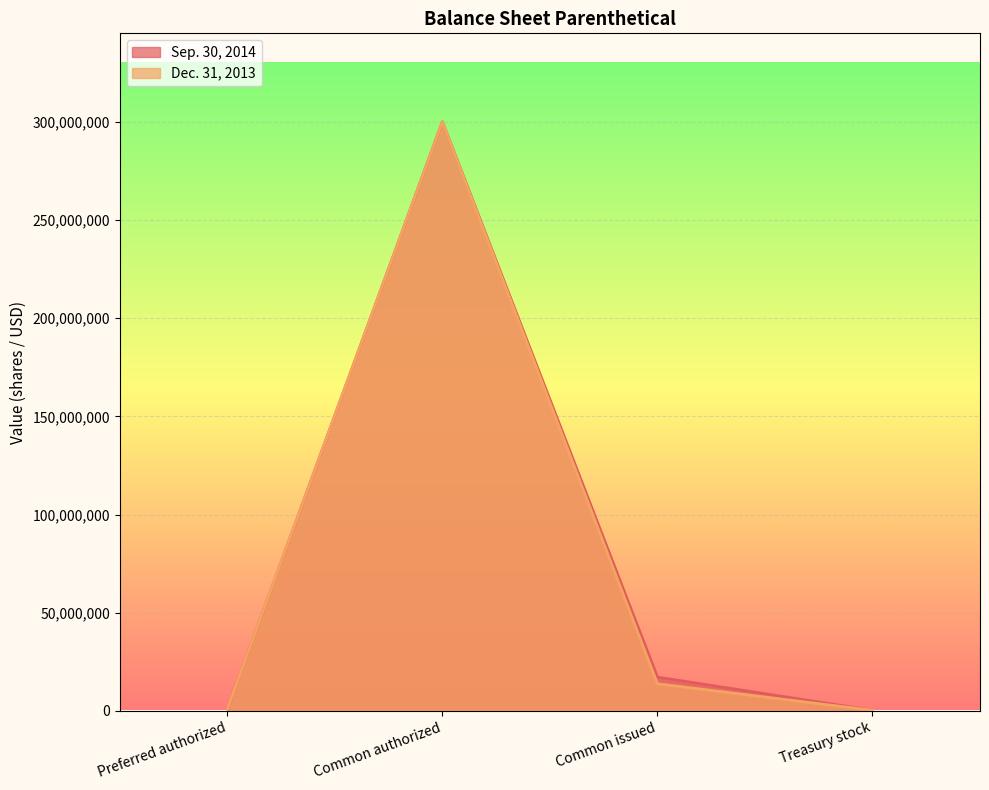

At which label is Dec. 31, 2013 closest to 150000000?

Common issued